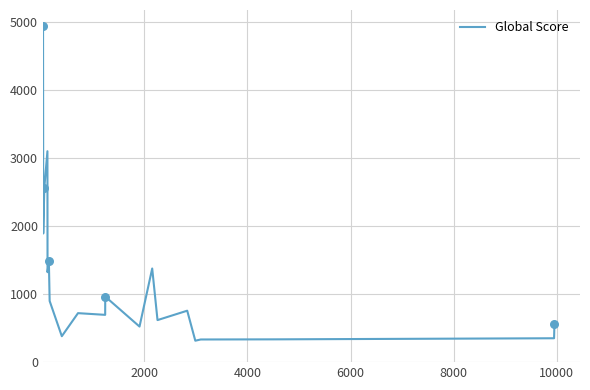

What is the maximum value shown in the chart?

4944